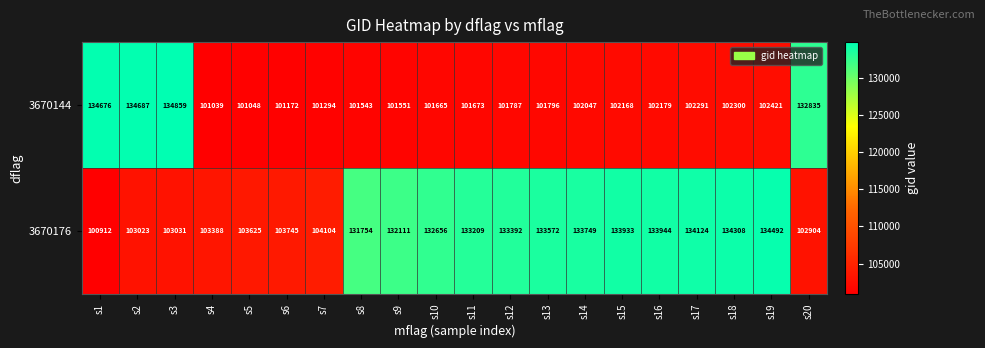

At s3, list the series in order from largest to smallest.

3670144, 3670176